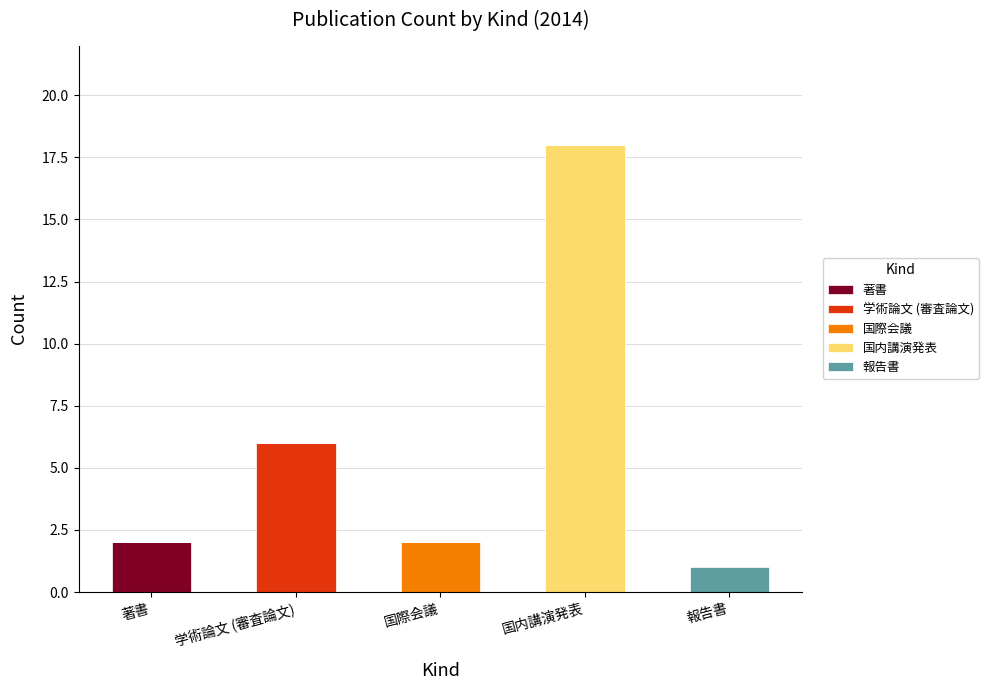

At which label does 著書 reach its peak?

著書